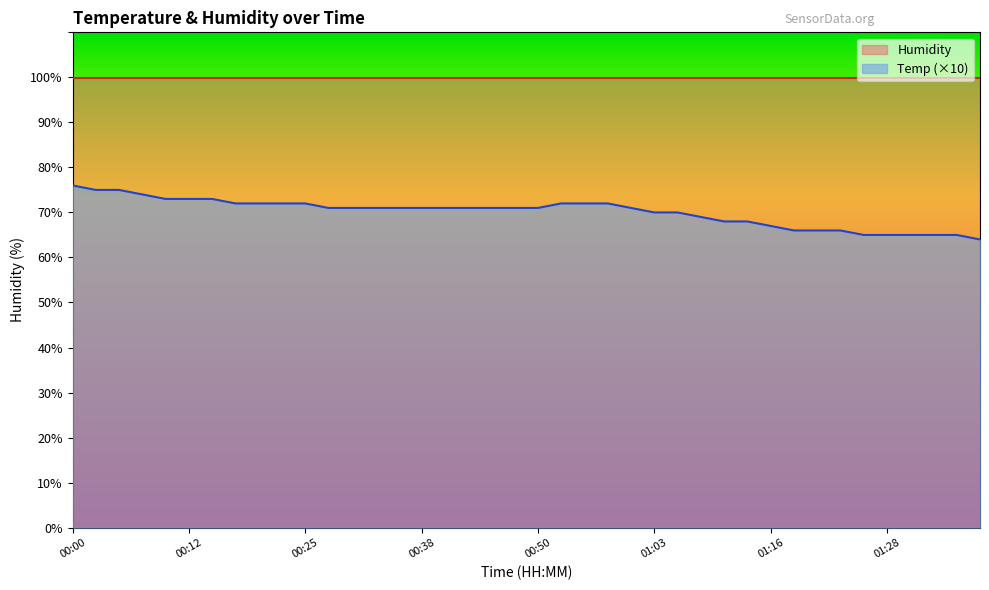

Rank the categories by value from lowest to highest.

01:38, 01:26, 01:28, 01:31, 01:33, 01:36, 01:18, 01:21, 01:23, 01:16, 01:11, 01:13, 01:08, 01:03, 01:06, 00:28, 00:30, 00:33, 00:35, 00:38, 00:40, 00:43, 00:45, 00:48, 00:50, 01:01, 00:17, 00:20, 00:23, 00:25, 00:53, 00:56, 00:58, 00:10, 00:12, 00:15, 00:07, 00:02, 00:05, 00:00